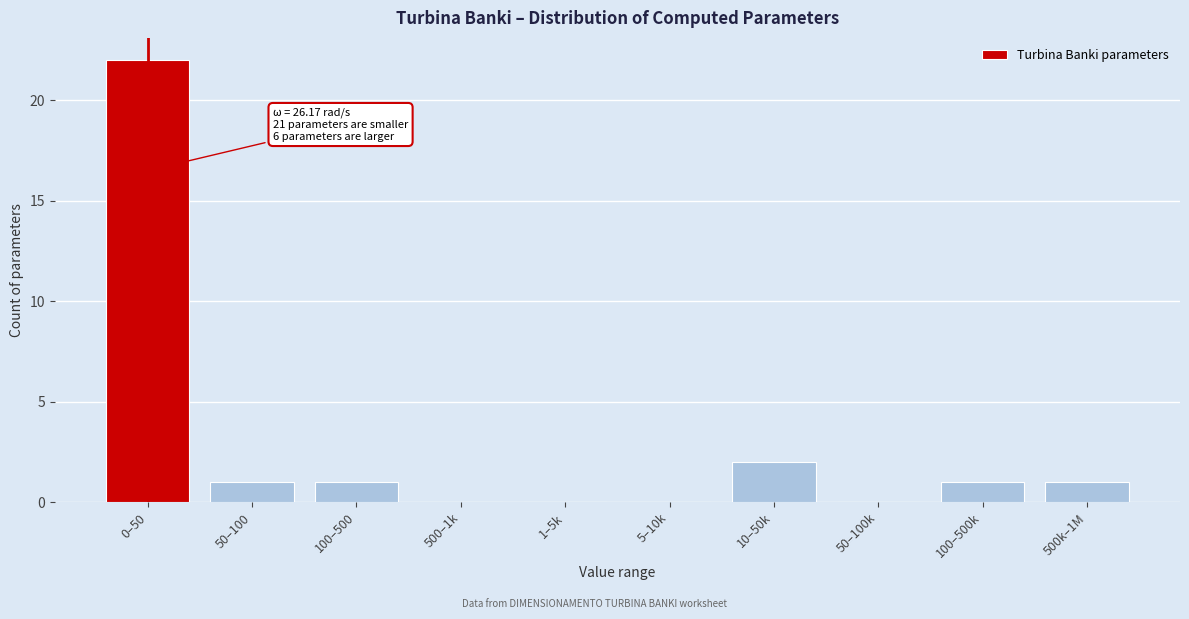

Reading left to right, list all the values displayed in this chart.

0–50=22	50–100=1	100–500=1	500–1k=0	1–5k=0	5–10k=0	10–50k=2	50–100k=0	100–500k=1	500k–1M=1